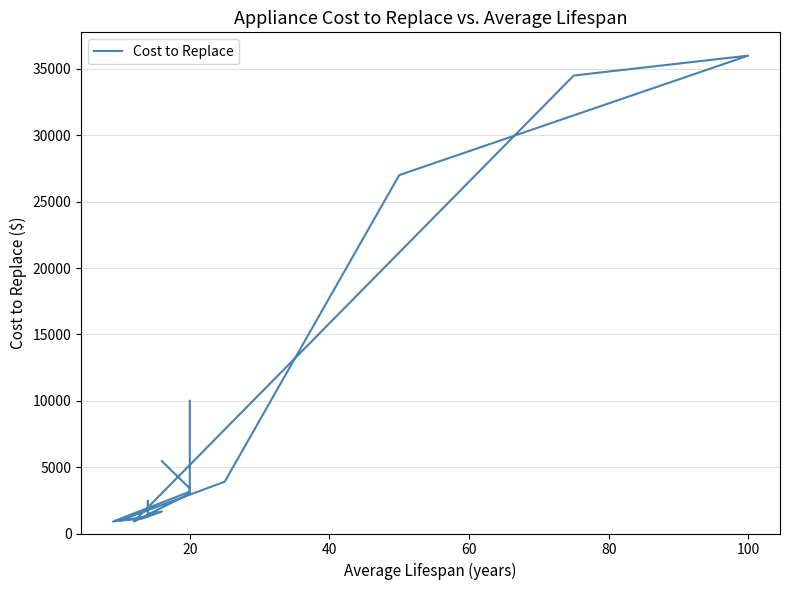

What is the average value?

7388